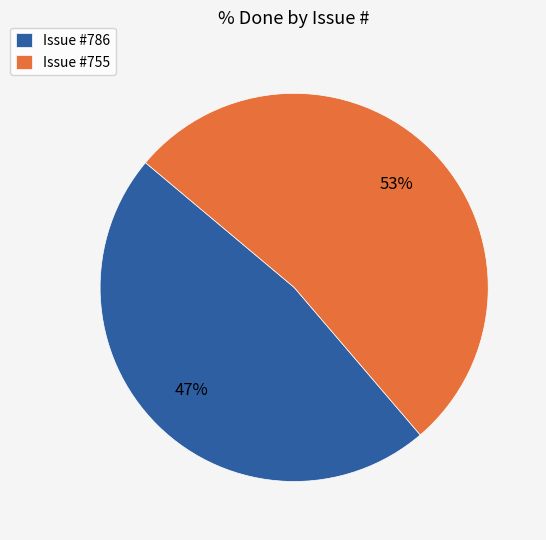

Between Issue #786 and Issue #755, which is larger?

Issue #755